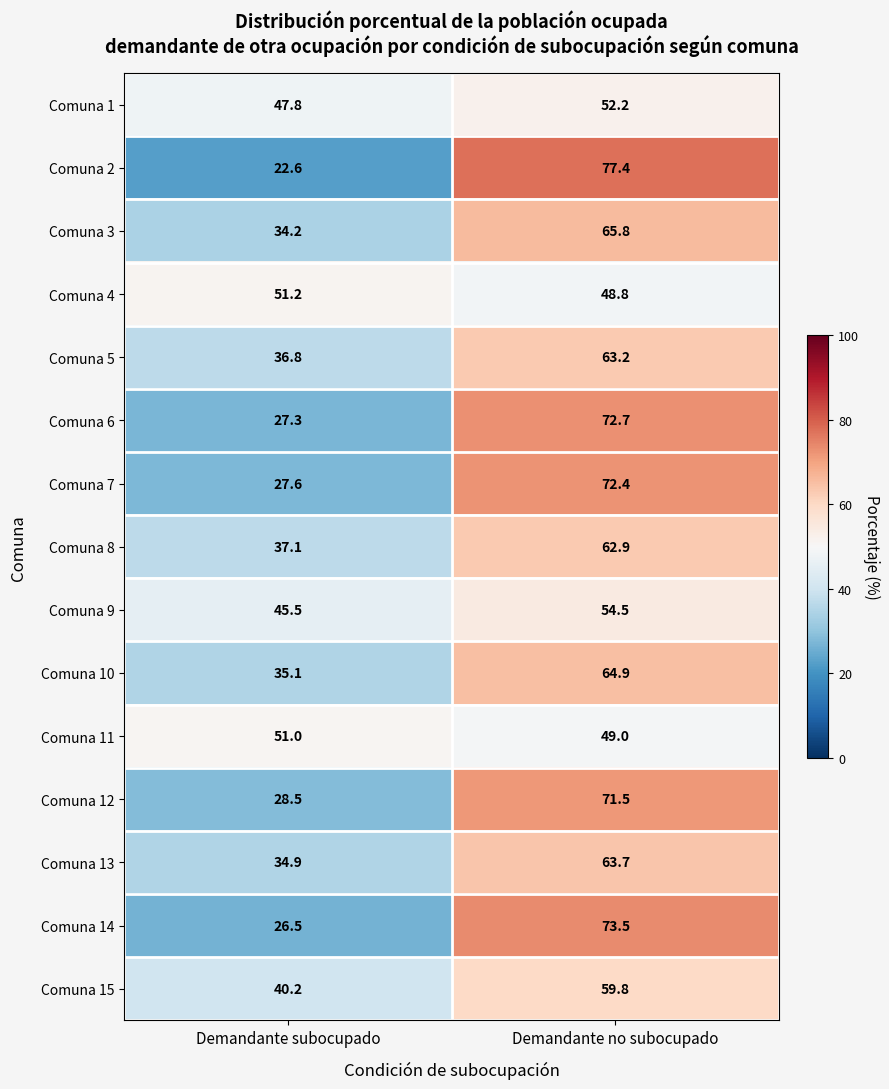

At Demandante no subocupado, list the series in order from largest to smallest.

Comuna 2, Comuna 14, Comuna 6, Comuna 7, Comuna 12, Comuna 3, Comuna 10, Comuna 13, Comuna 5, Comuna 8, Comuna 15, Comuna 9, Comuna 1, Comuna 11, Comuna 4